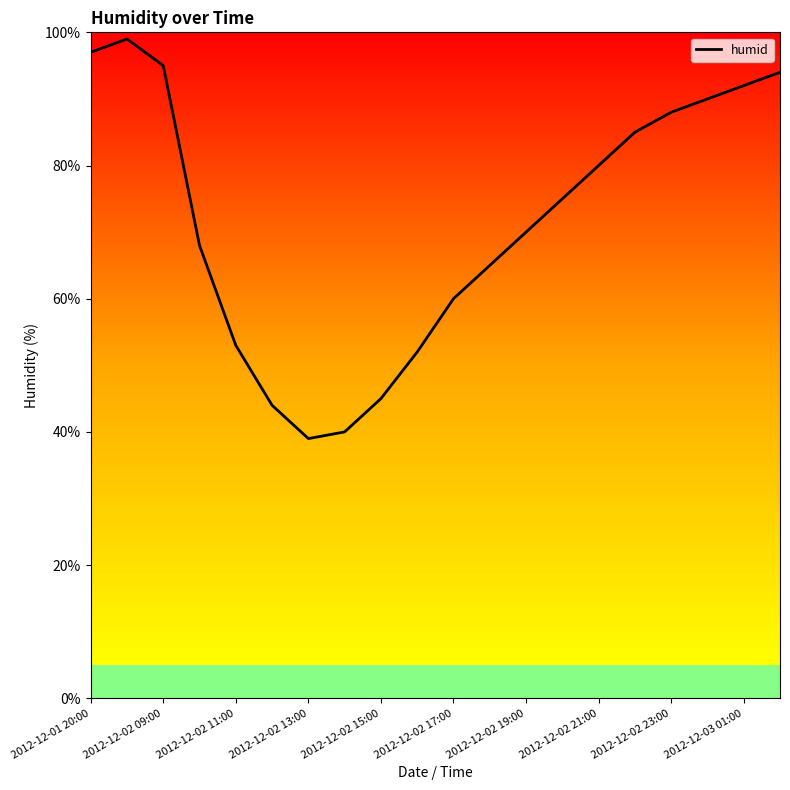

What is the maximum value shown in the chart?

99